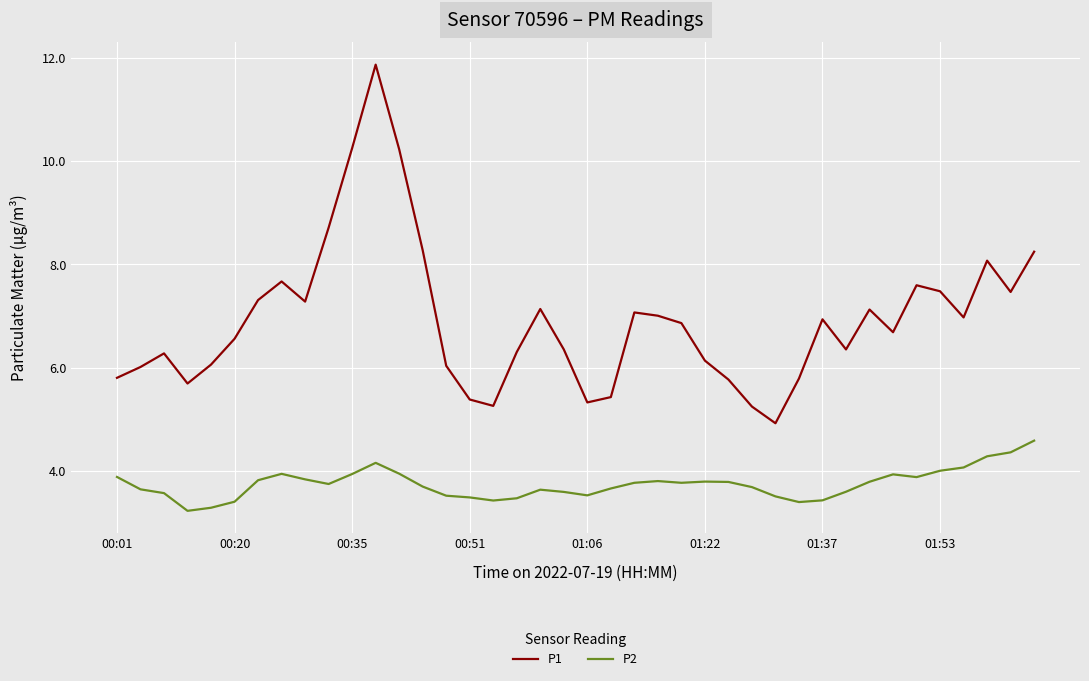

What is the greatest value displayed?

11.9